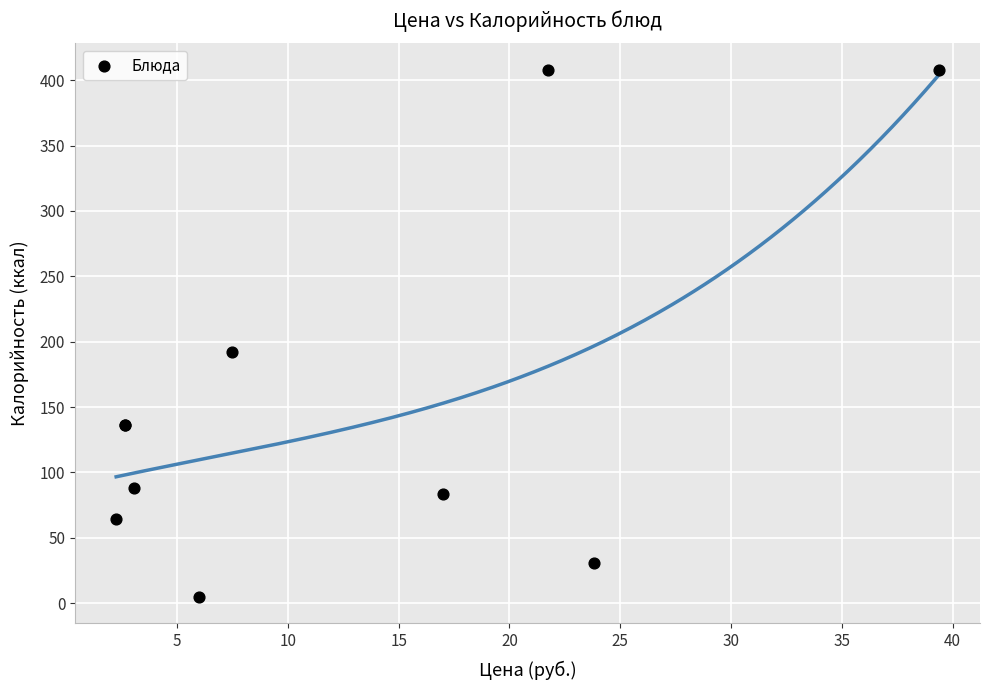

What Y value in the scatter plot is closest to 206?

192.0